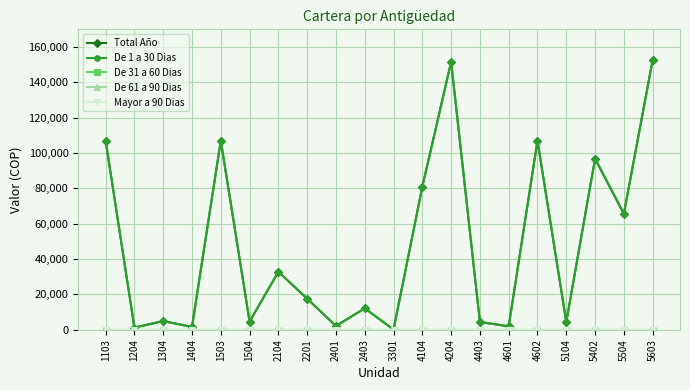

Reading right to left, list all the values displayed in this chart.

Total Año: 152600	65630	96800	4400	107000	1900	4400	151556	80900	100	12100	2100	17600	32800	4600	107000	1600	4900	1200	107000
De 1 a 30 Dias: 152600	65630	96800	4400	107000	1900	4400	151556	80900	100	12100	2100	17600	32800	4600	107000	1600	4900	1200	107000
De 31 a 60 Dias: 0	0	0	0	0	0	0	0	0	0	0	0	0	0	0	0	0	0	0	0
De 61 a 90 Dias: 0	0	0	0	0	0	0	0	0	0	0	0	0	0	0	0	0	0	0	0
Mayor a 90 Dias: 0	0	0	0	0	0	0	0	0	0	0	0	0	0	0	0	0	0	0	0